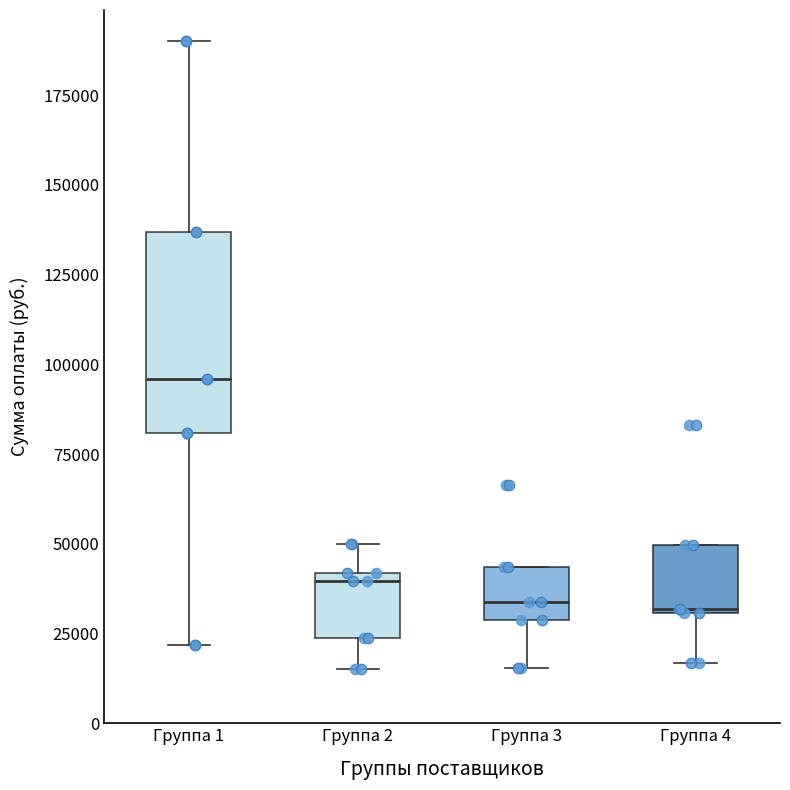

Reading left to right, transcribe this box plot: for each box, give where its median line is, the range the box spans, and where its two whiskers end, as read against the y-axis. The values are not printed on the chart, so give them approximately, as read against the axis.

Группа 1: median 95000, box 80000 to 135000, whiskers 20000 to 190000
Группа 2: median 40000 (just below the box's upper edge), box 25000 to 40000, whiskers 15000 to 50000
Группа 3: median 35000, box 30000 to 45000, whiskers 15000 to 45000
Группа 4: median 30000, box 30000 to 50000, whiskers 15000 to 50000